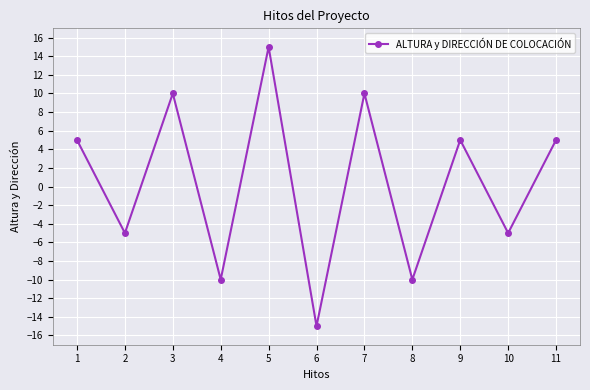

Which category has the lowest value across all series?

6